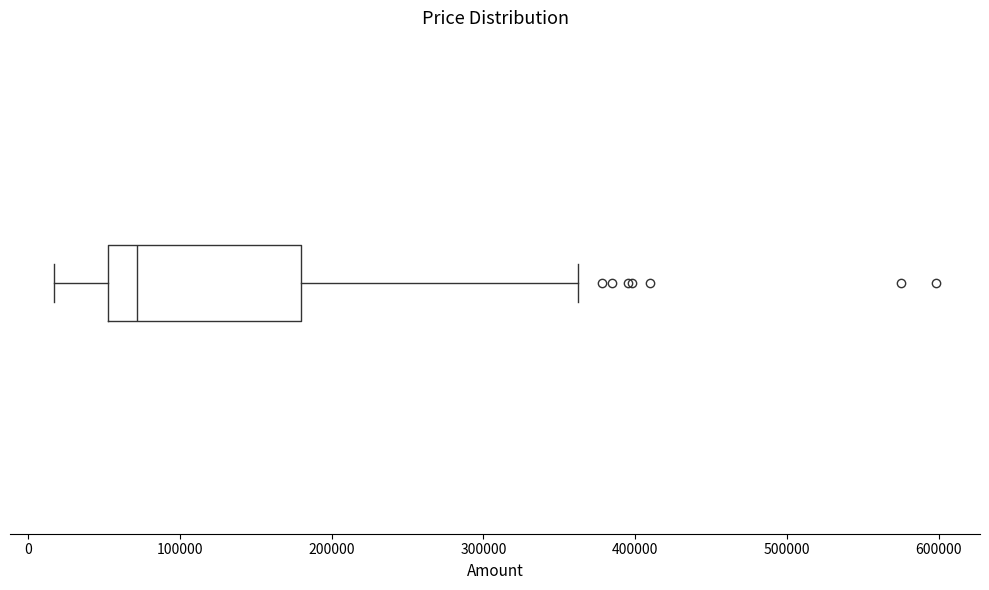

Transcribe this box plot: give where the median line is, the range the box spans, and where the two whiskers end, as read against the x-axis. The values are not printed on the chart, so give them approximately, as read against the axis.

median 70000, box 50000 to 180000, whiskers 20000 to 360000